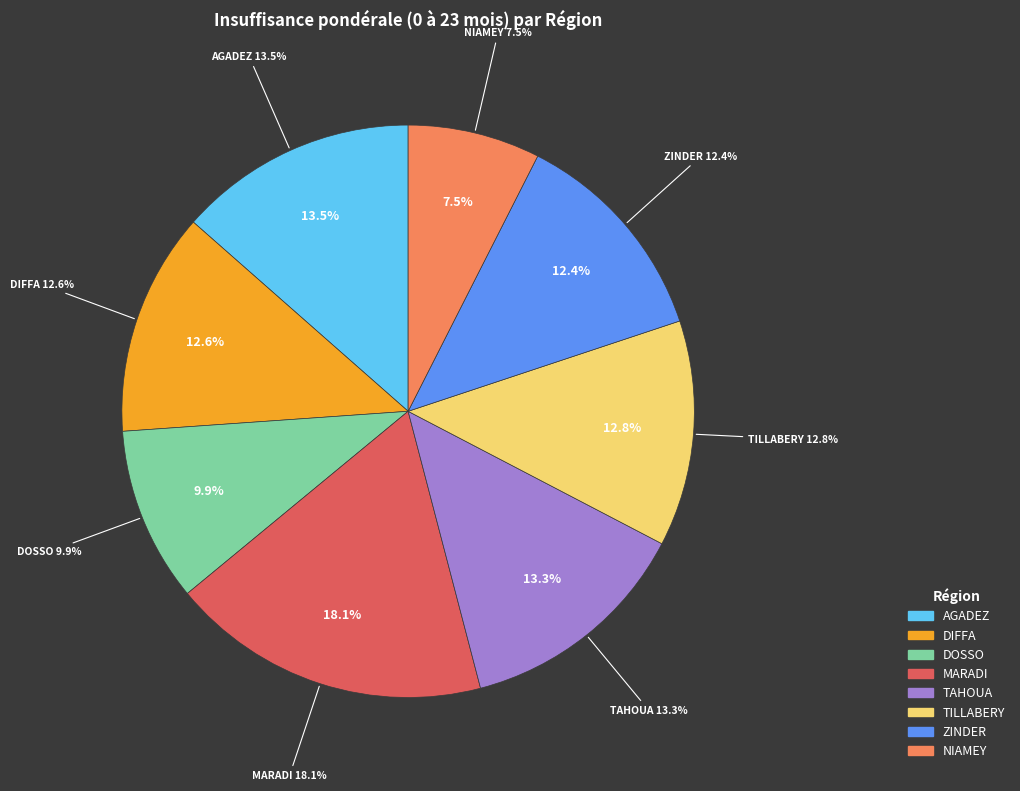

What is the smallest slice in the pie chart?

NIAMEY